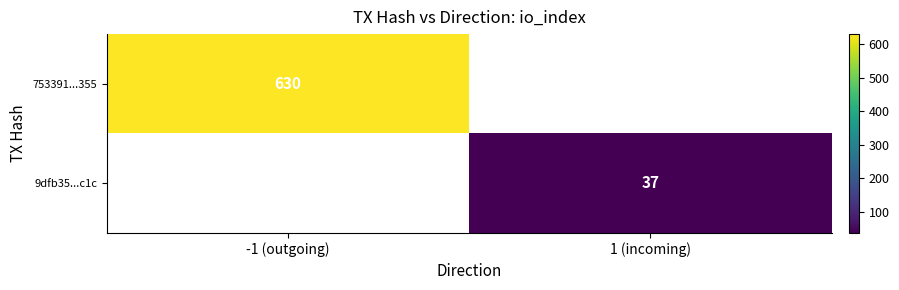

At which category does the chart reach its minimum across all series?

1 (incoming)